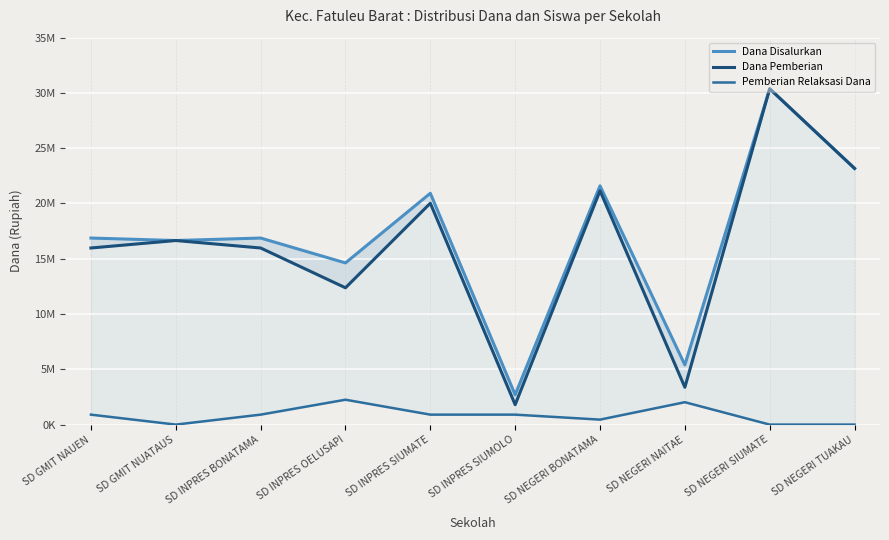

List the series in order of their peak value, lowest first.

Pemberian Relaksasi Dana, Dana Disalurkan, Dana Pemberian